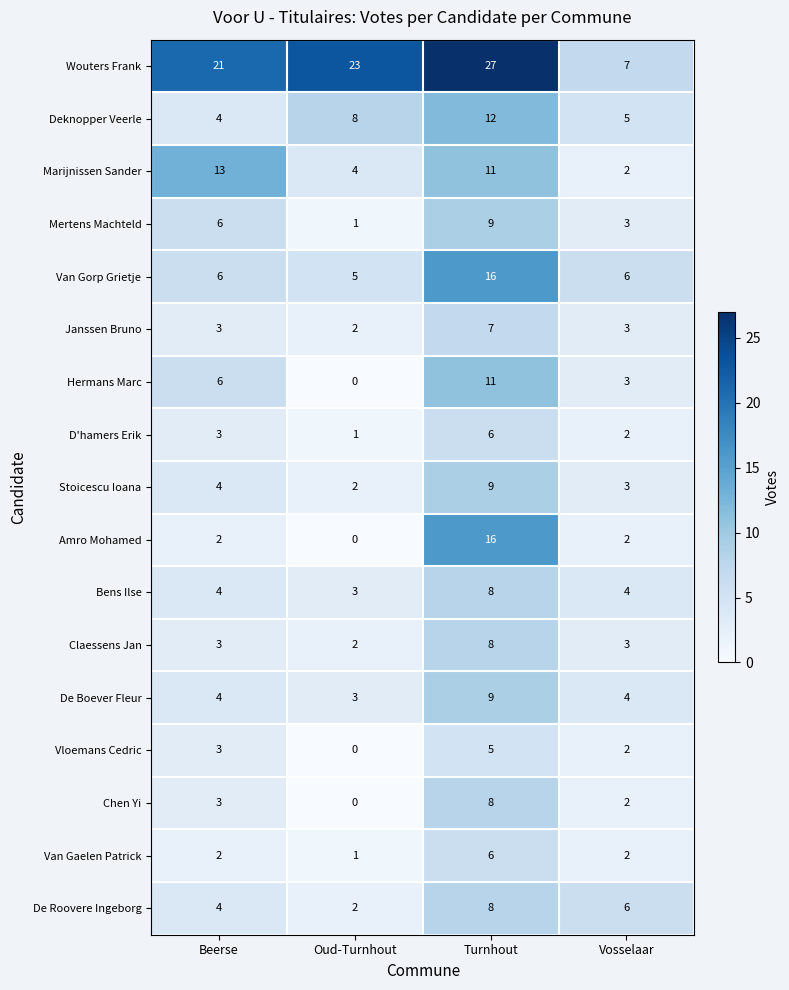

Which series has the largest range (max minus min)?

Wouters Frank